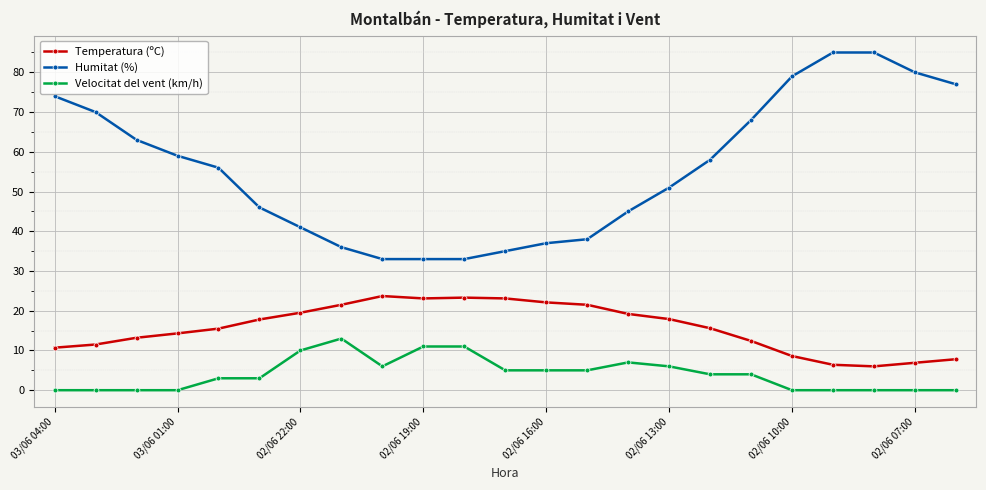

True or false: Velocitat del vent (km/h) and Temperatura (ºC) cross at least once.

False